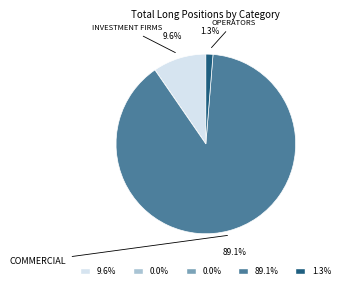

To the nearest percent, what is the difference between the largest and smallest slice percentages?

89%